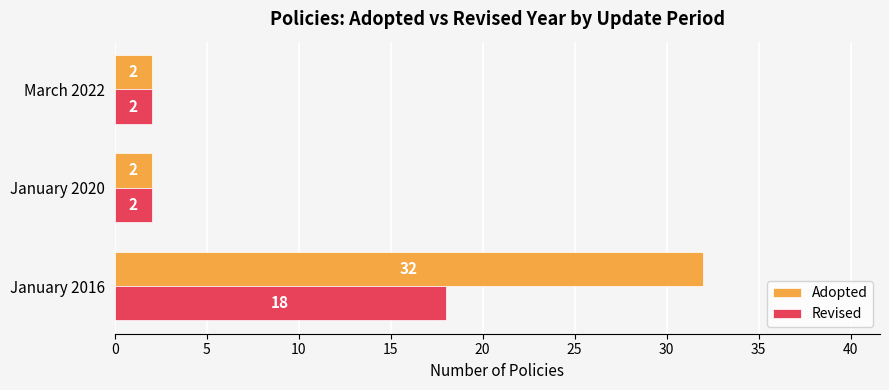

The value of Adopted at January 2016 is 32. True or false?

True